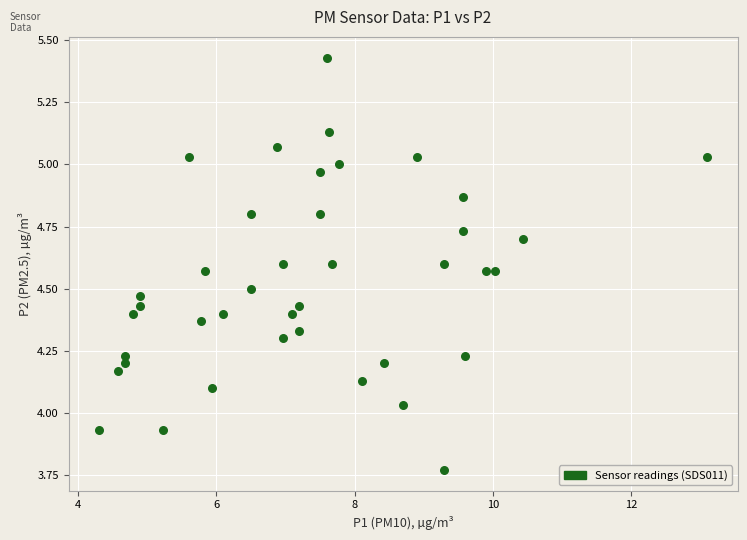

What is the range of X values (max minus min)?

8.8